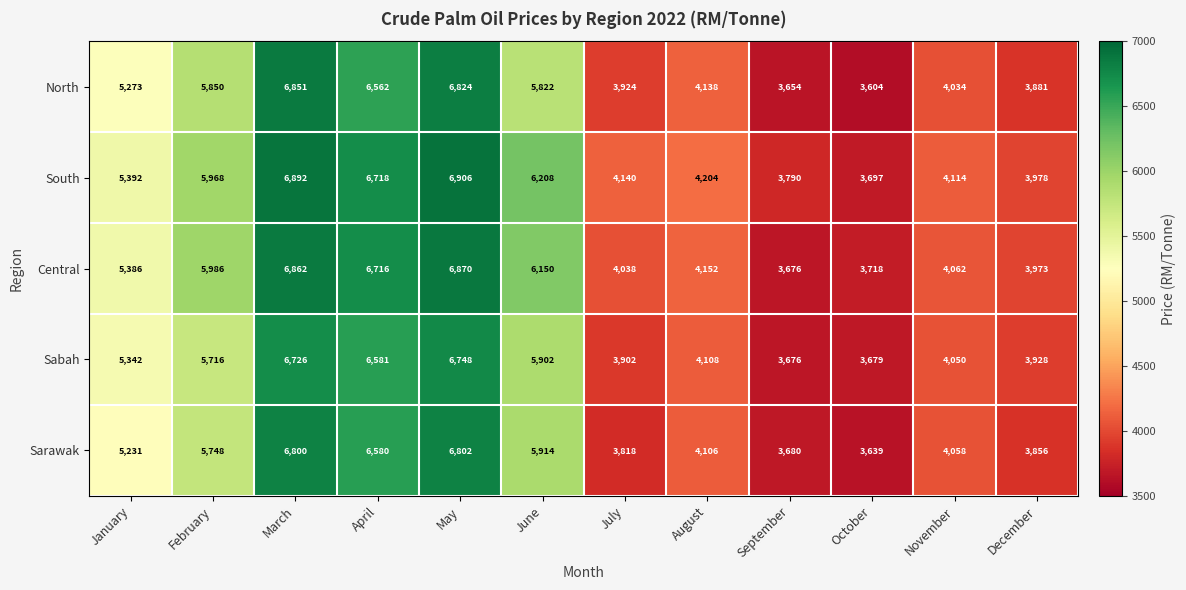

What is the sum of the Sarawak values at October and September?

7319